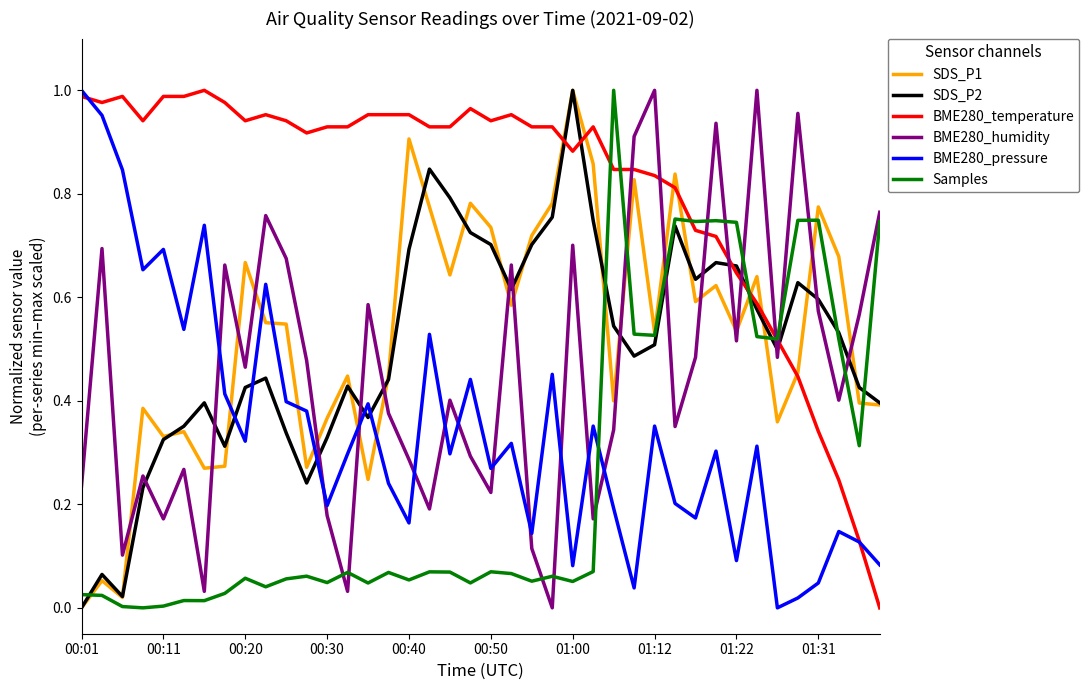

Does the chart have visible grid lines?

No